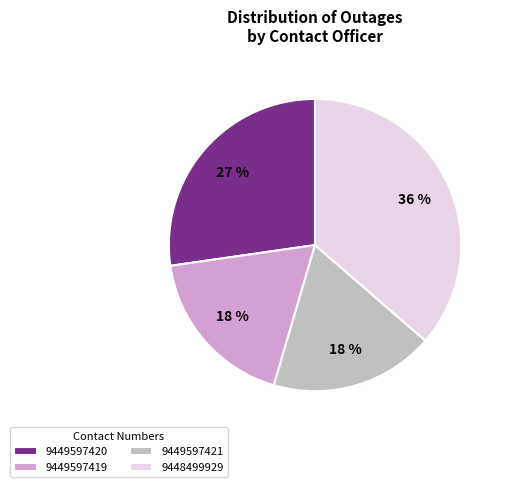

Do 9448499929 and 9449597420 together represent more than half of the pie?

Yes